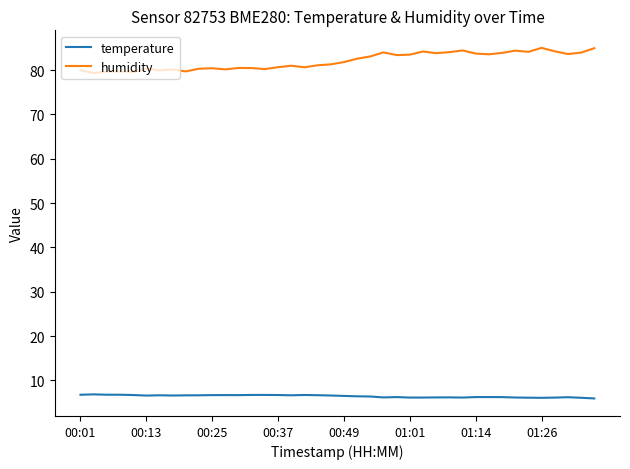

True or false: humidity and temperature intersect in this chart.

False